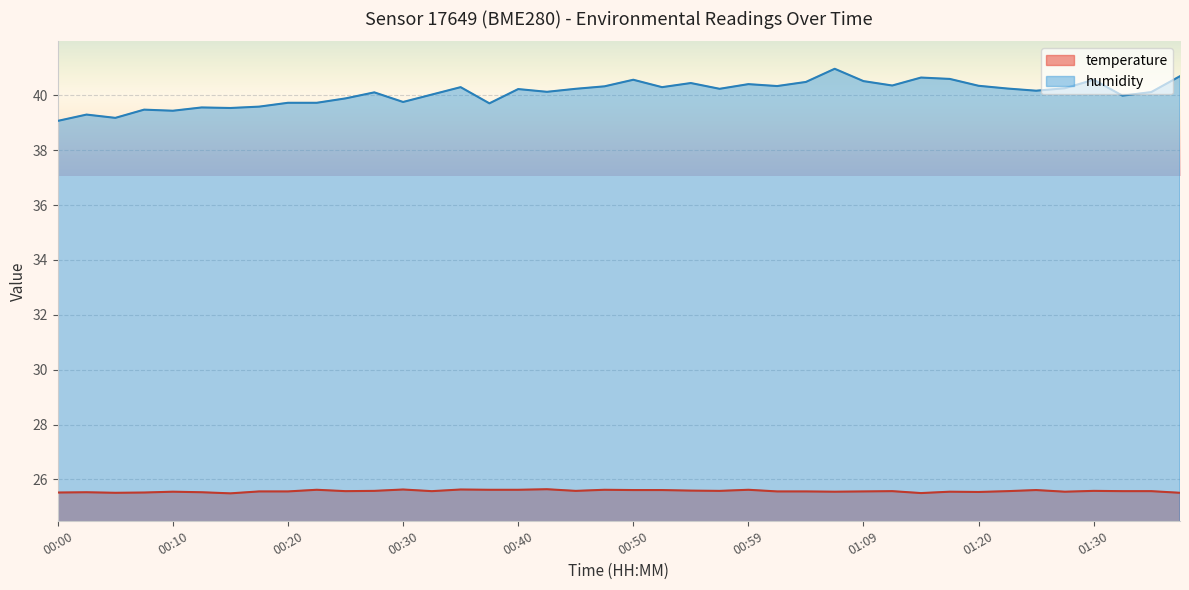

At which label does humidity reach its minimum?

00:00